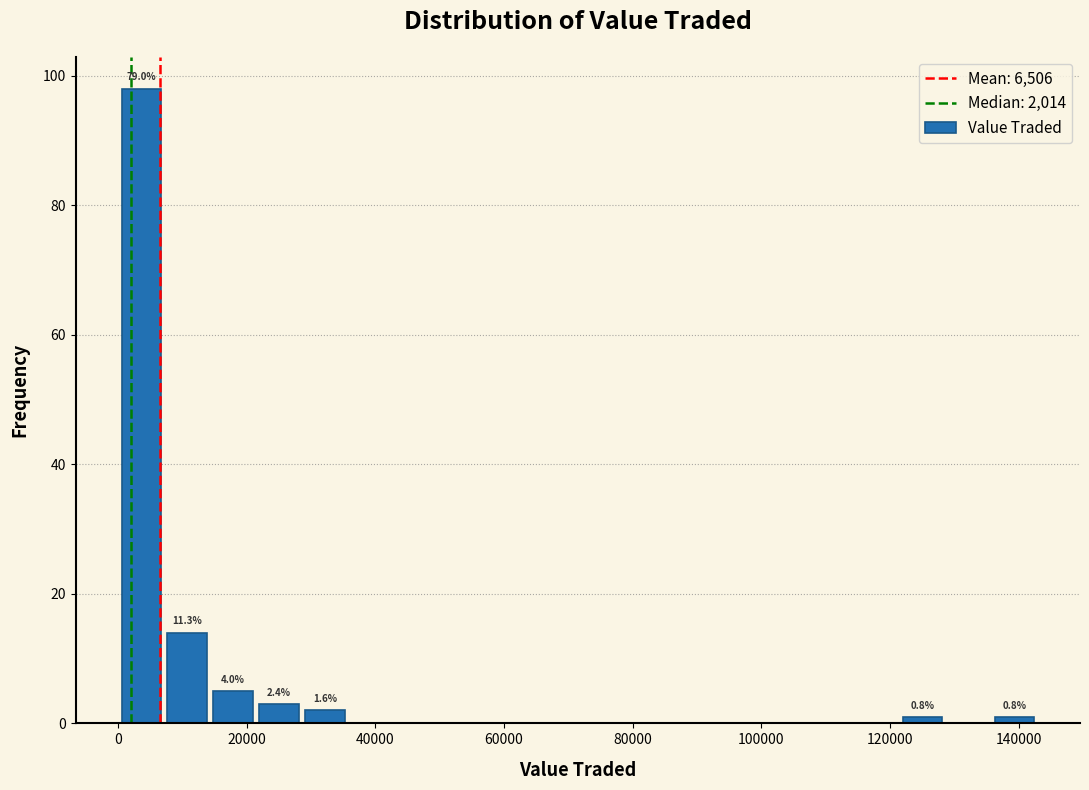

Read against the x-axis, roughly where is the centre of the tallest bar?

4000